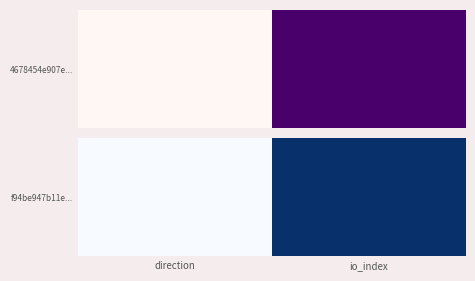

Reading left to right, extract all data points from this chart.

1	44